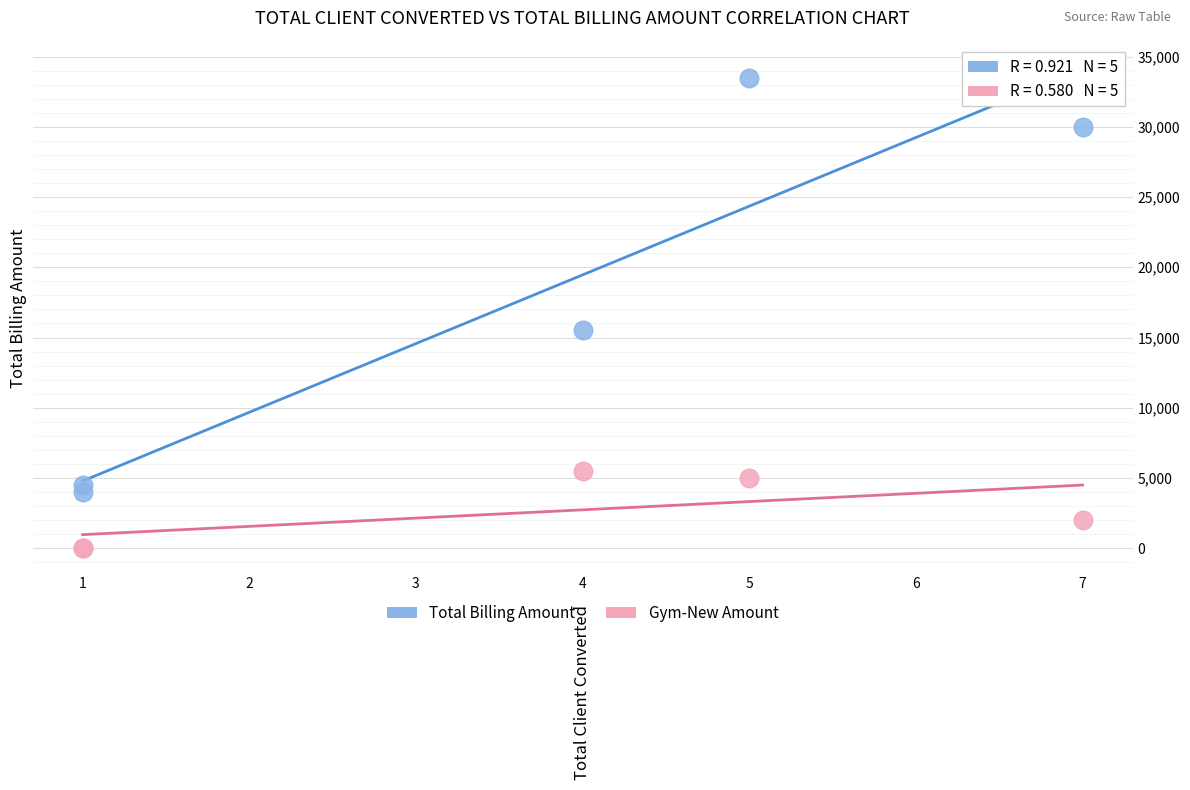

In the Total Billing Amount series, what Y value is closest to 18750?

15500